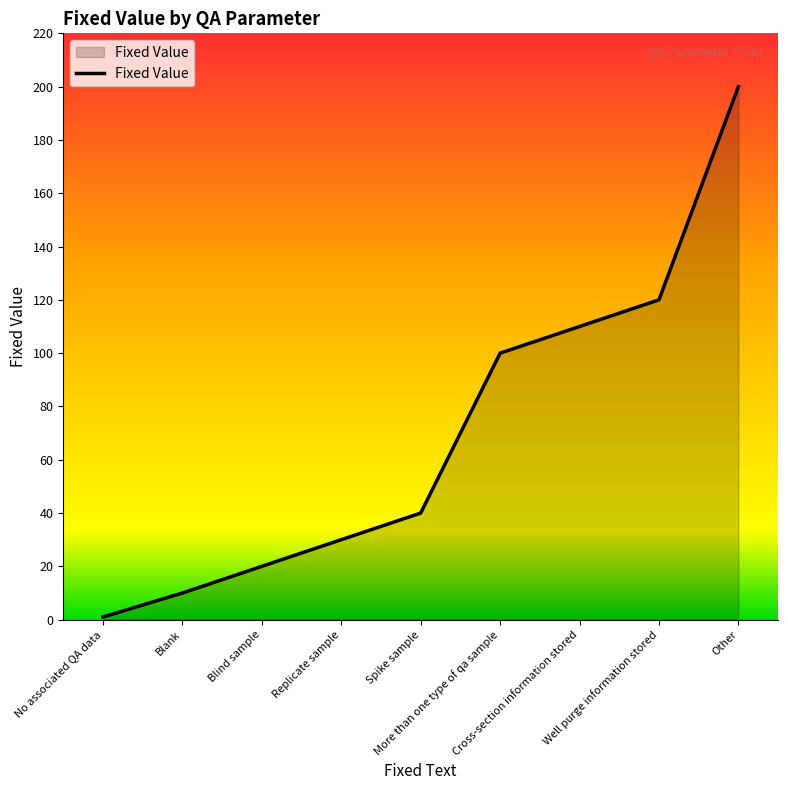

What is the greatest value displayed?

200